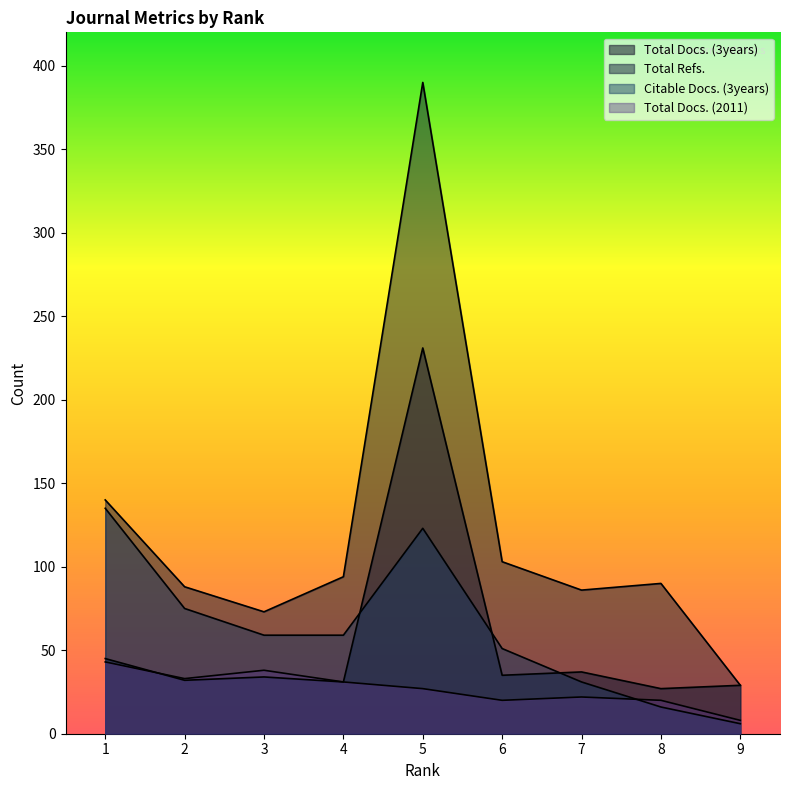

At which label is Total Refs. closest to 209?

1